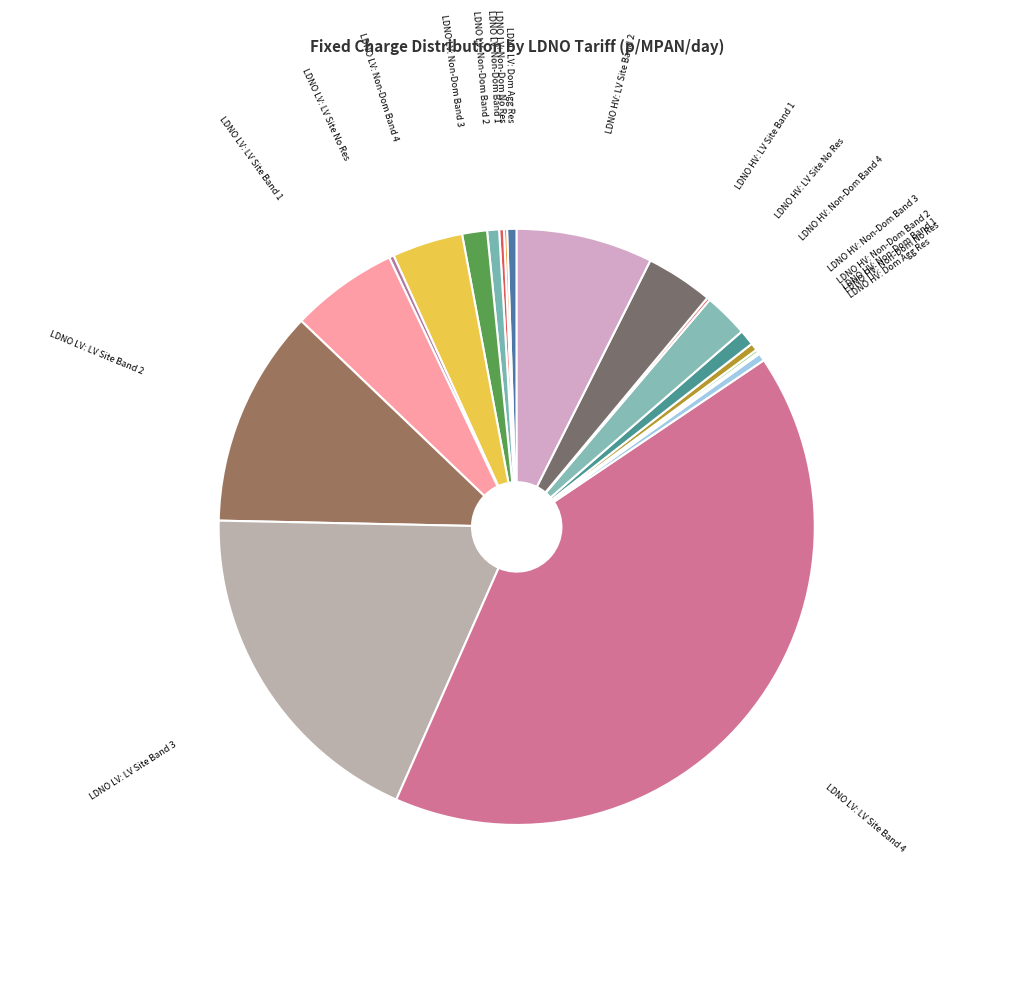

Is there a majority slice in this chart?

No